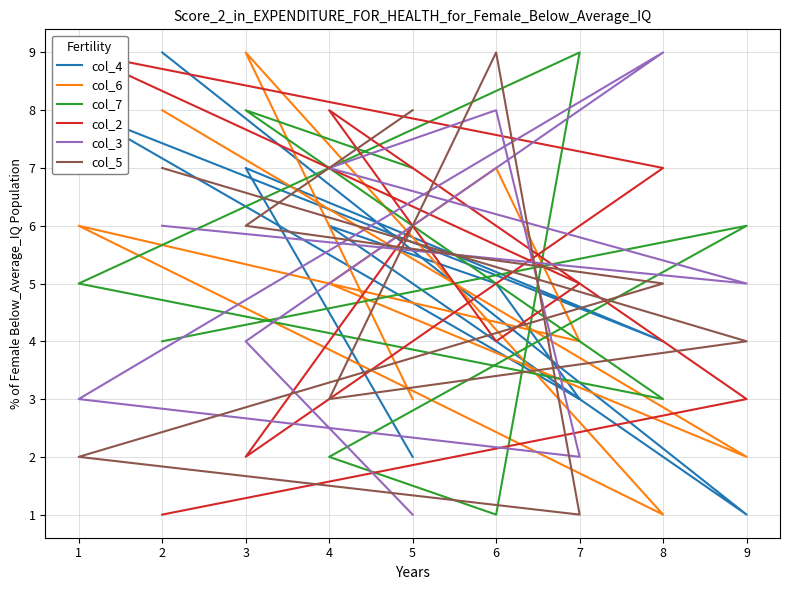

Count the number of categories in the chart.

9